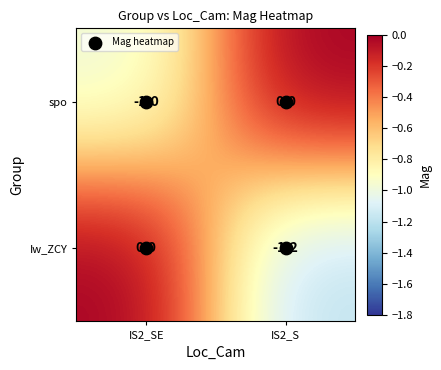

What is the sum of the spo values at IS2_SE and IS2_S?

-1.0